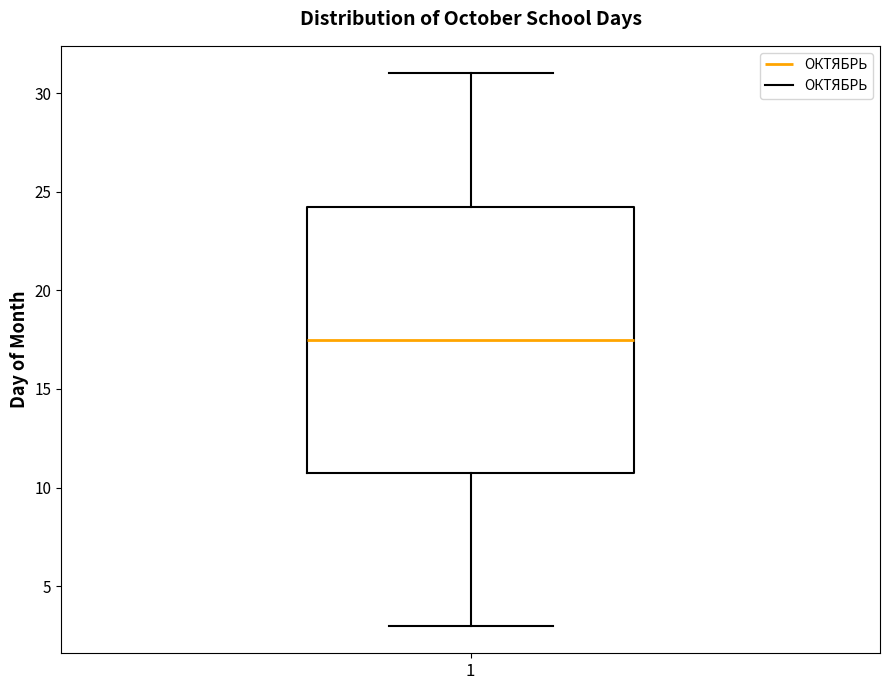

Where does the median line of the box at x = 1 sit on the y-axis? The values are not printed on the chart, so give them approximately, as read against the axis.

17.5